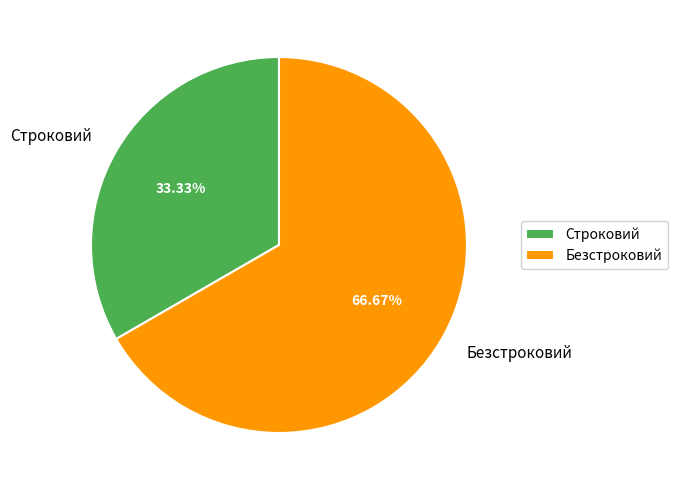

To the nearest percent, what is the combined percentage of Безстроковий and Строковий?

100%